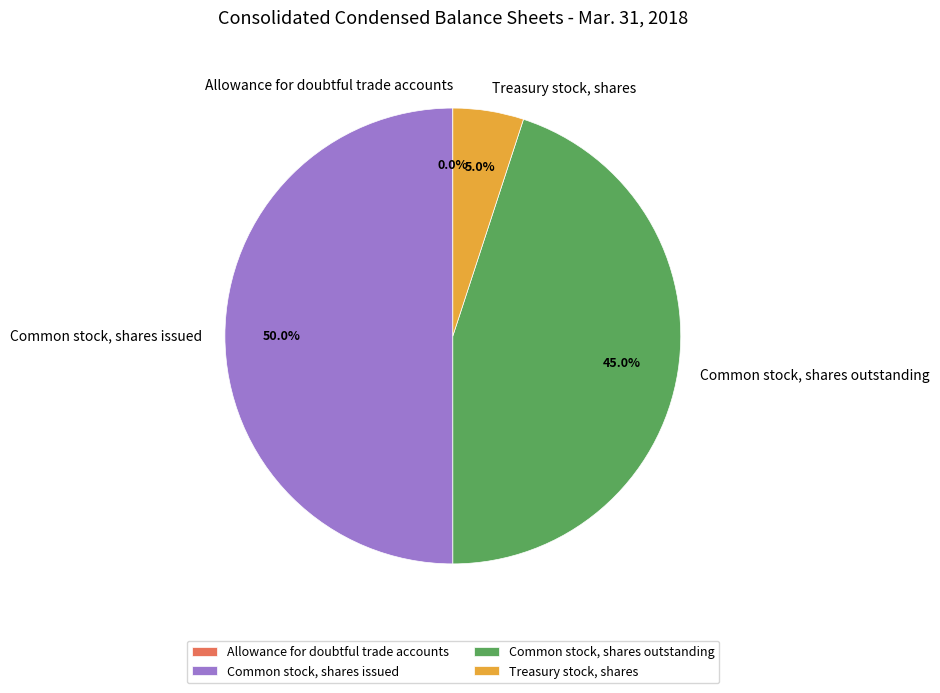

Between Treasury stock, shares and Common stock, shares issued, which is larger?

Common stock, shares issued